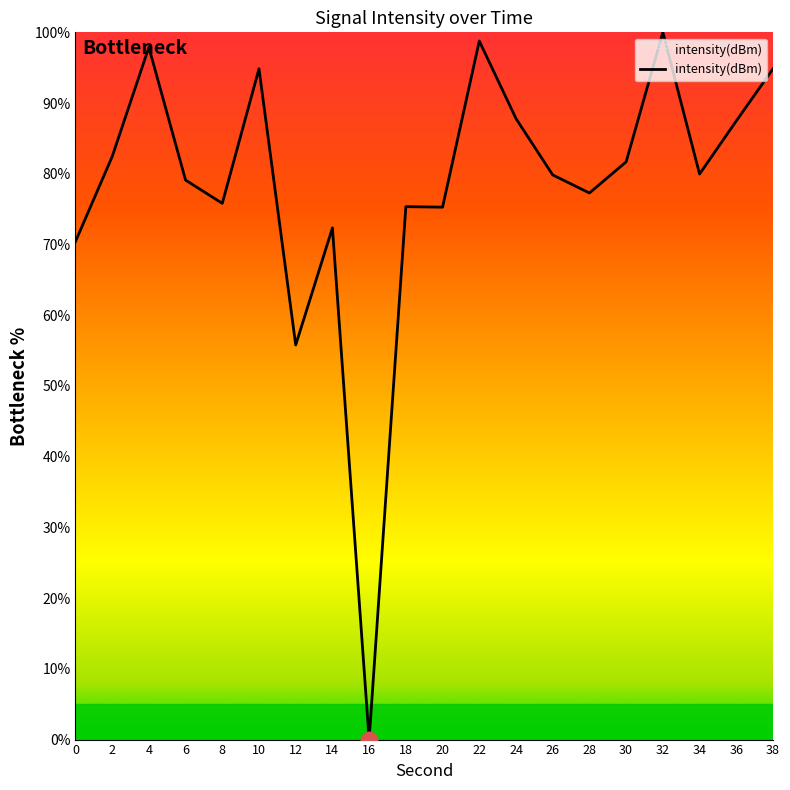

True or false: the data shows 75.4 at 18.

True